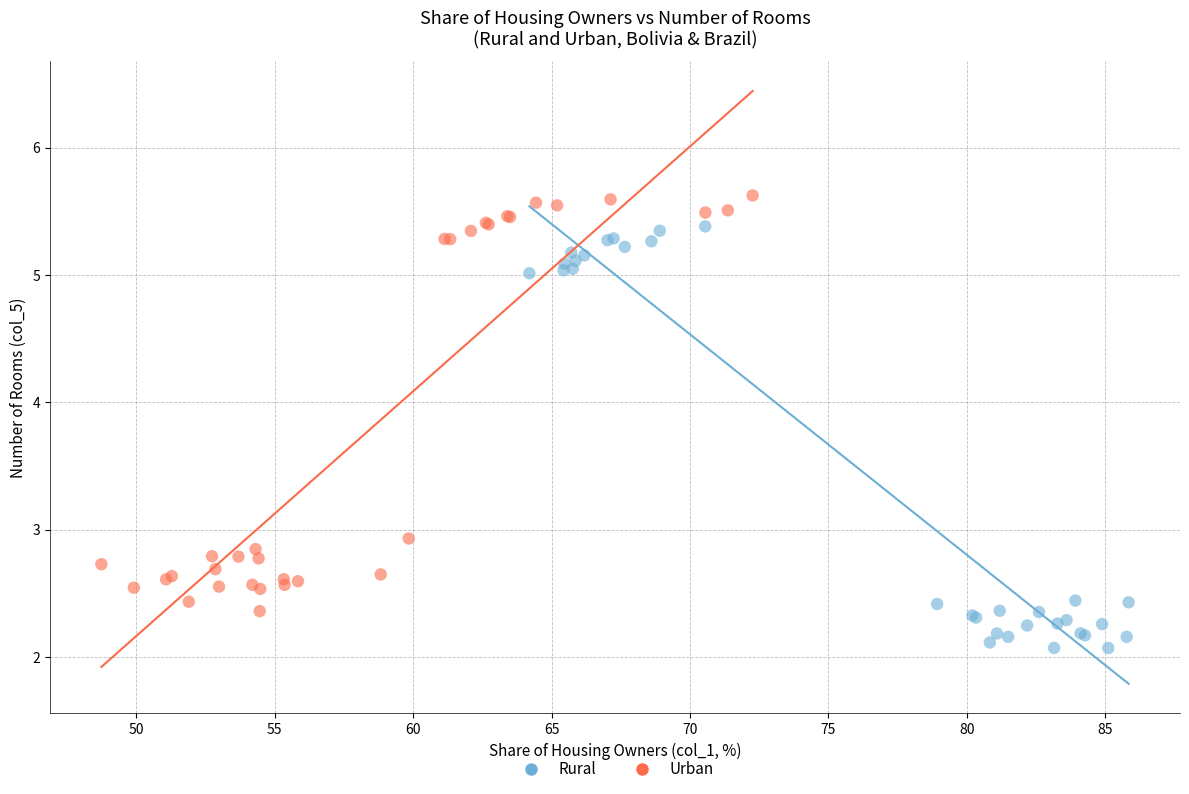

Which series reaches the minimum Y coordinate?

Rural